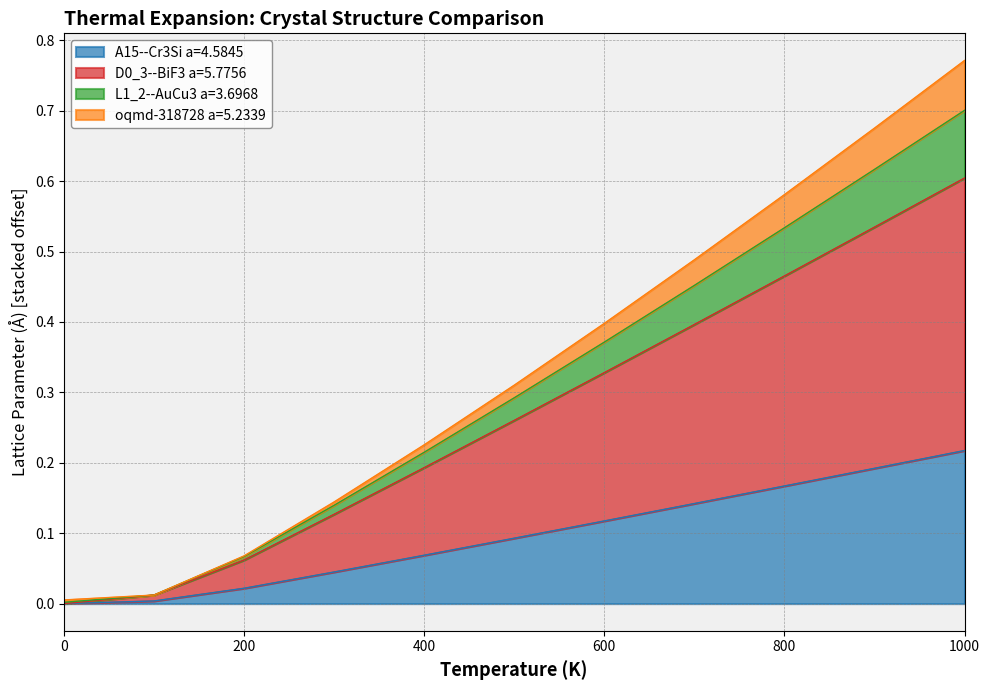

At which category is the sum across all series the highest?

1000